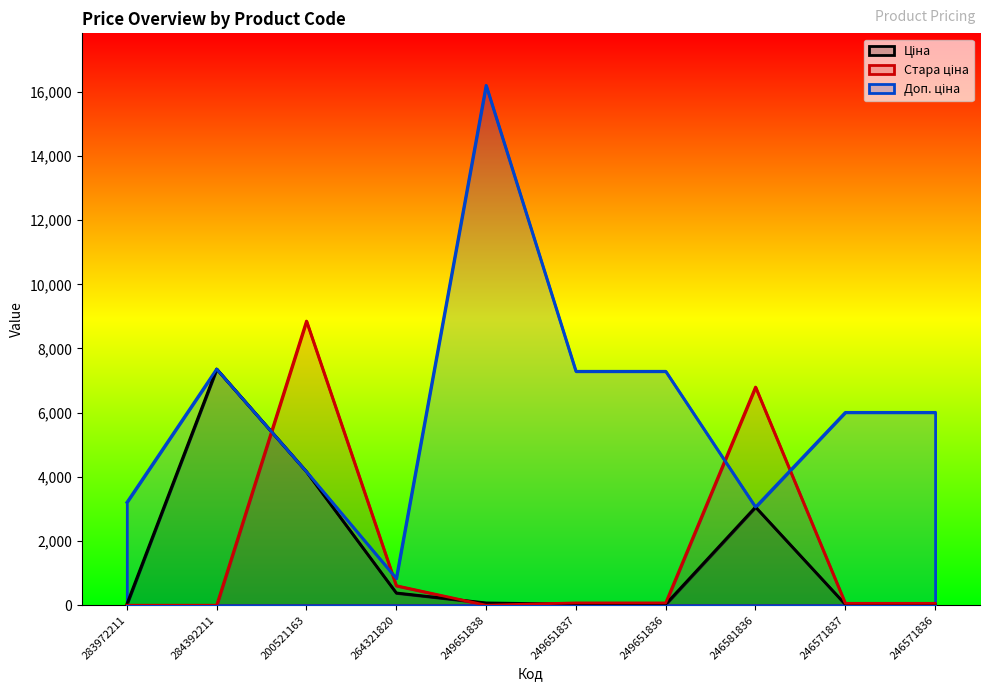

What is the value of the Стара ціна point at the 10th from the left?

59.4